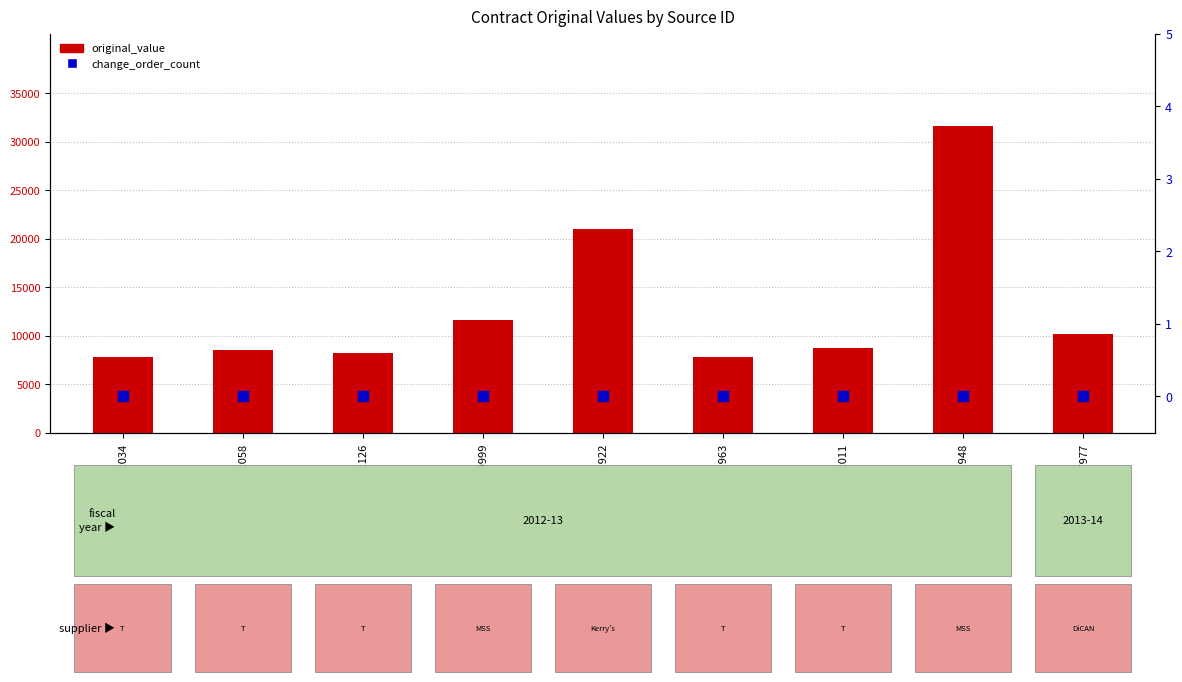

At how many categories does at least one series exceed 14550?

2